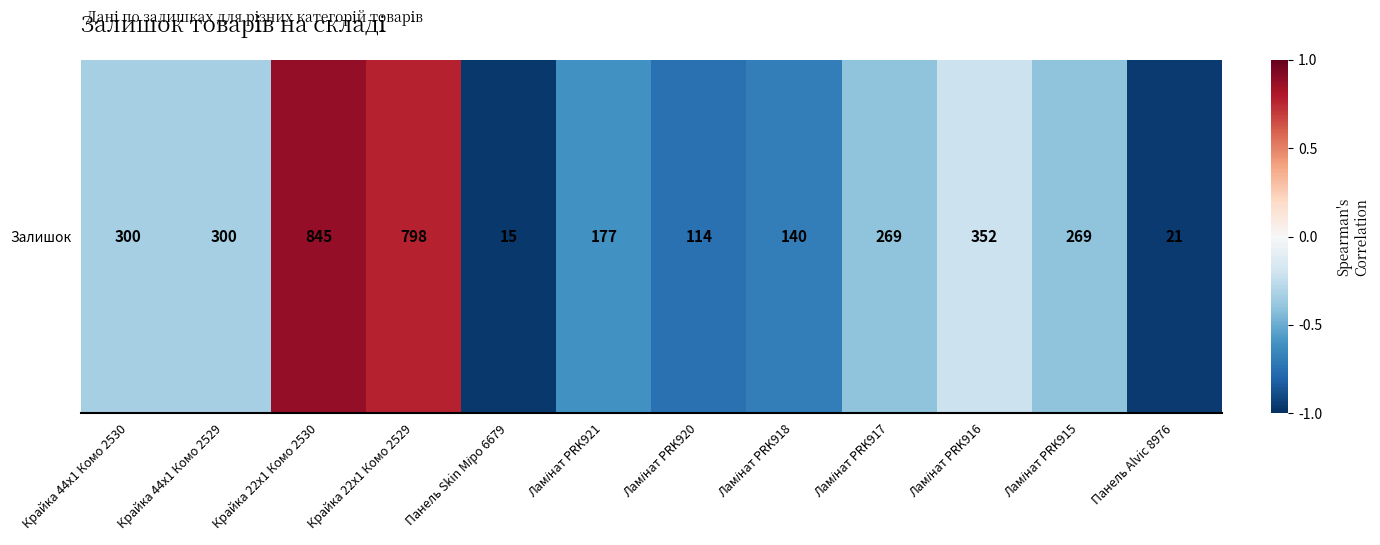

What is the sum of all values?

-4.0